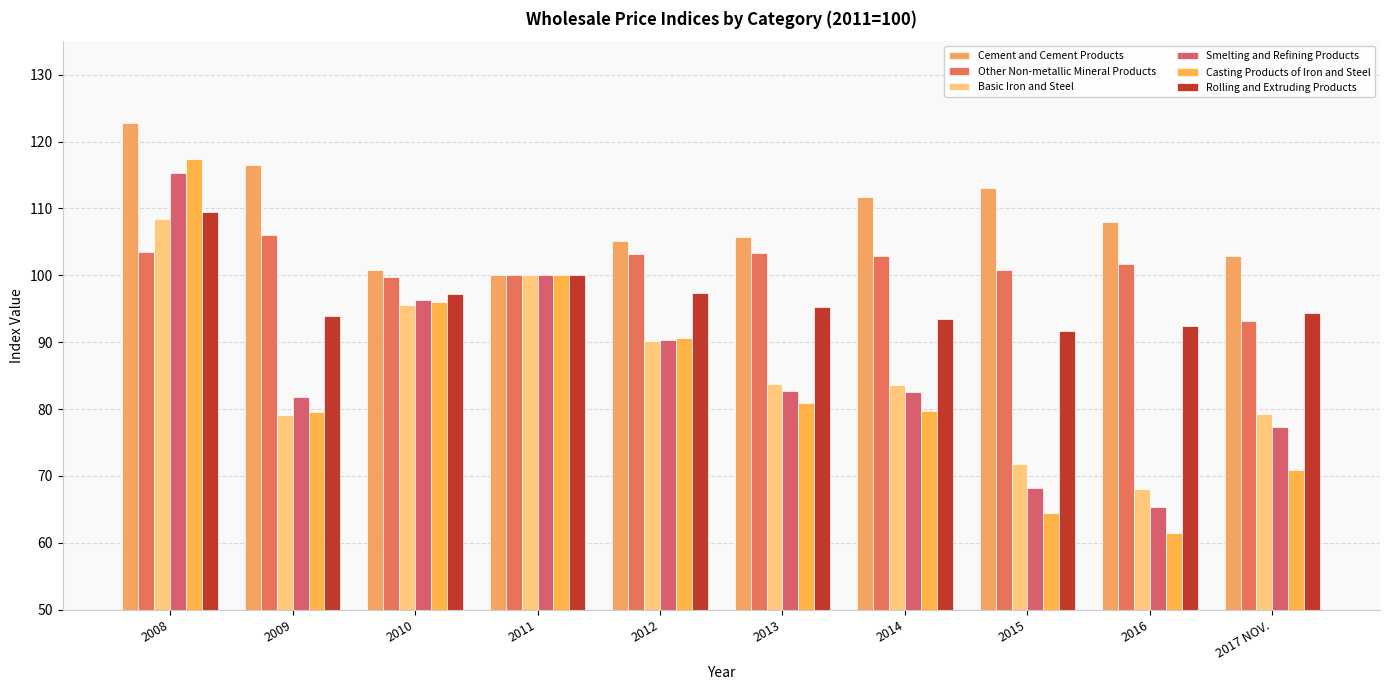

How many bars are there in each group?

6